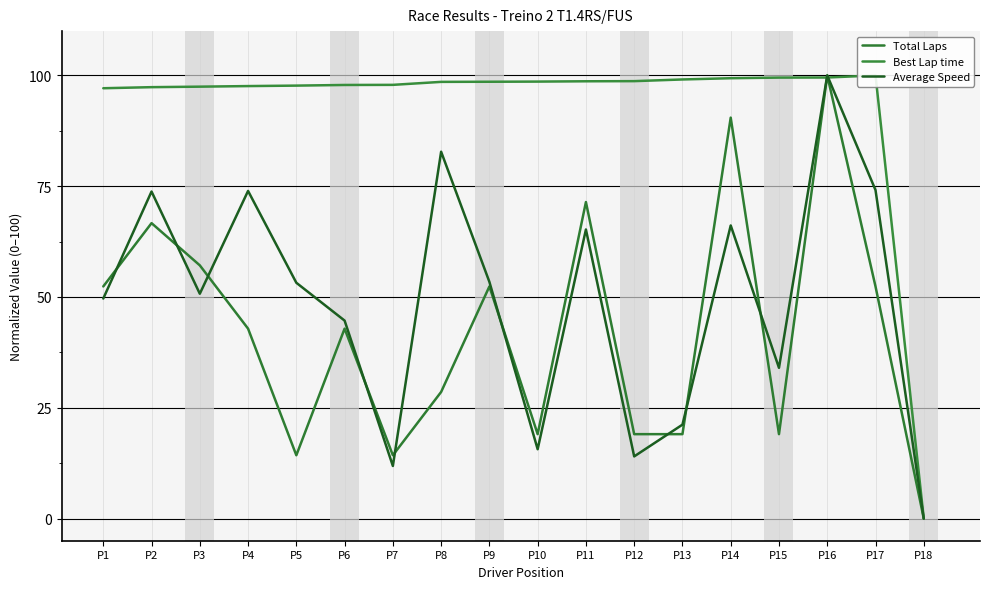

The value of Total Laps at P8 is 28.6. True or false?

True